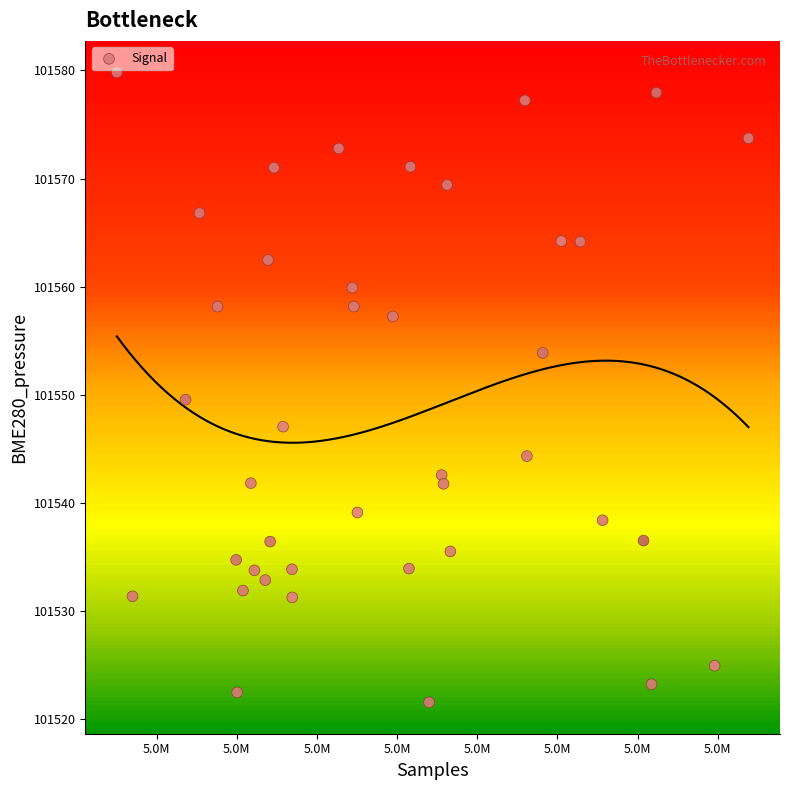

What is the range of Y values (max minus min)?

58.2